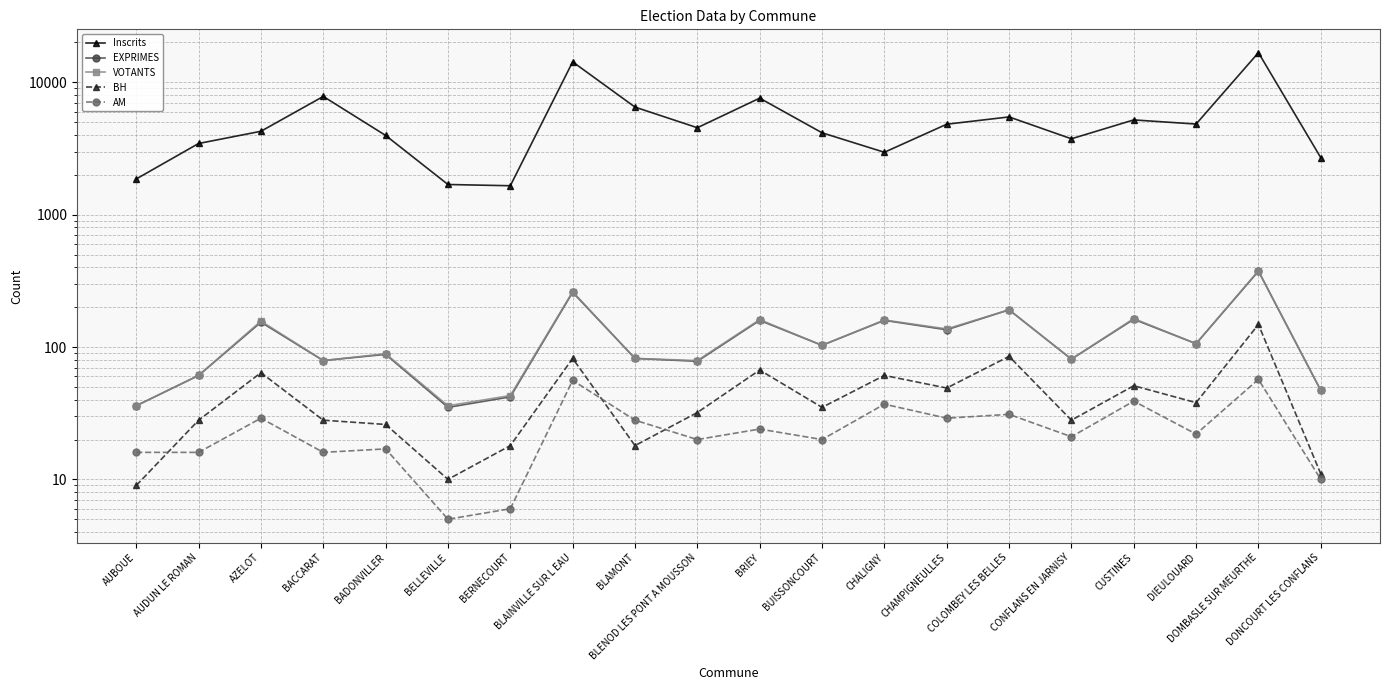

What is the sum of the BH values at AZELOT and BACCARAT?

92